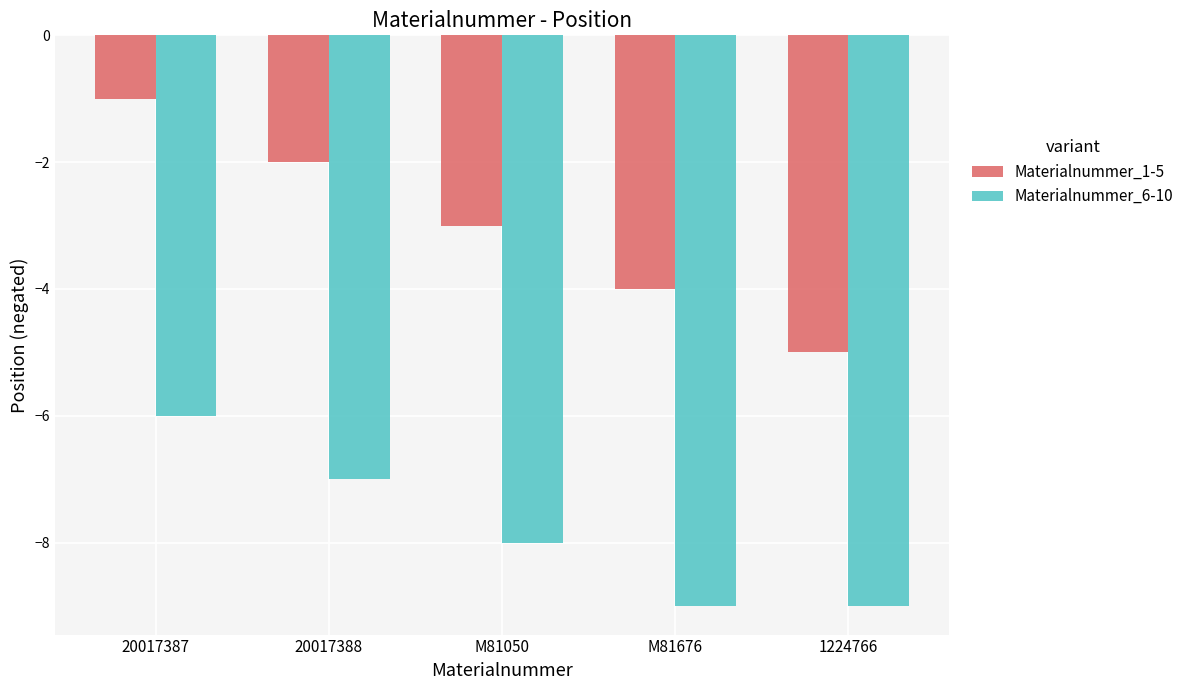

How many Materialnummer_6-10 values are between -9 and -7?

4